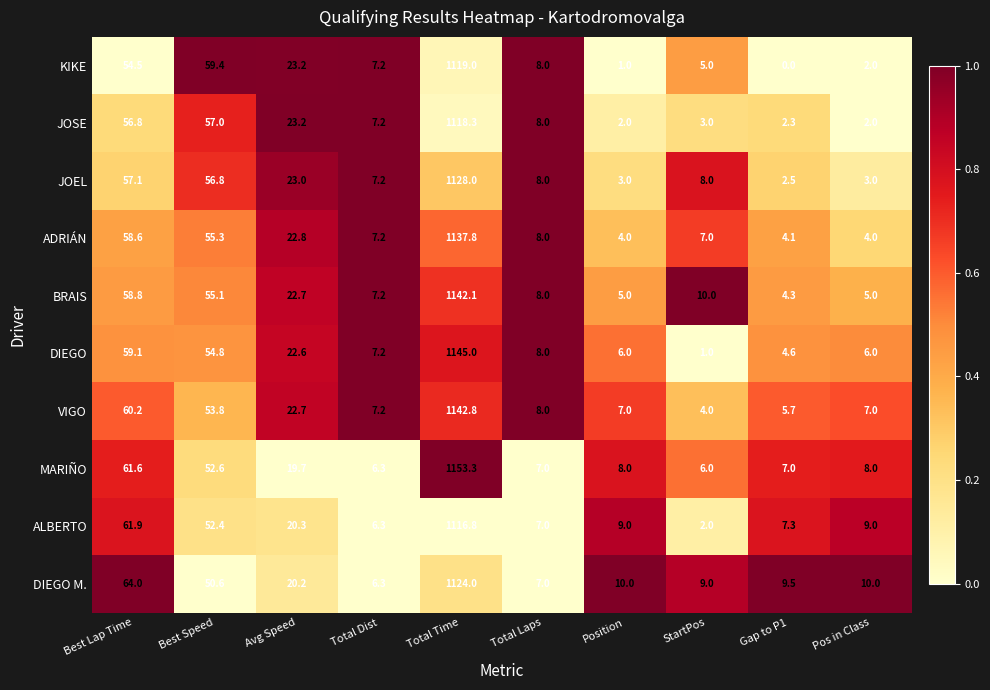

Rank the series by their maximum value, from highest to lowest.

MARIÑO, DIEGO, VIGO, BRAIS, ADRIÁN, JOEL, DIEGO M., KIKE, JOSE, ALBERTO